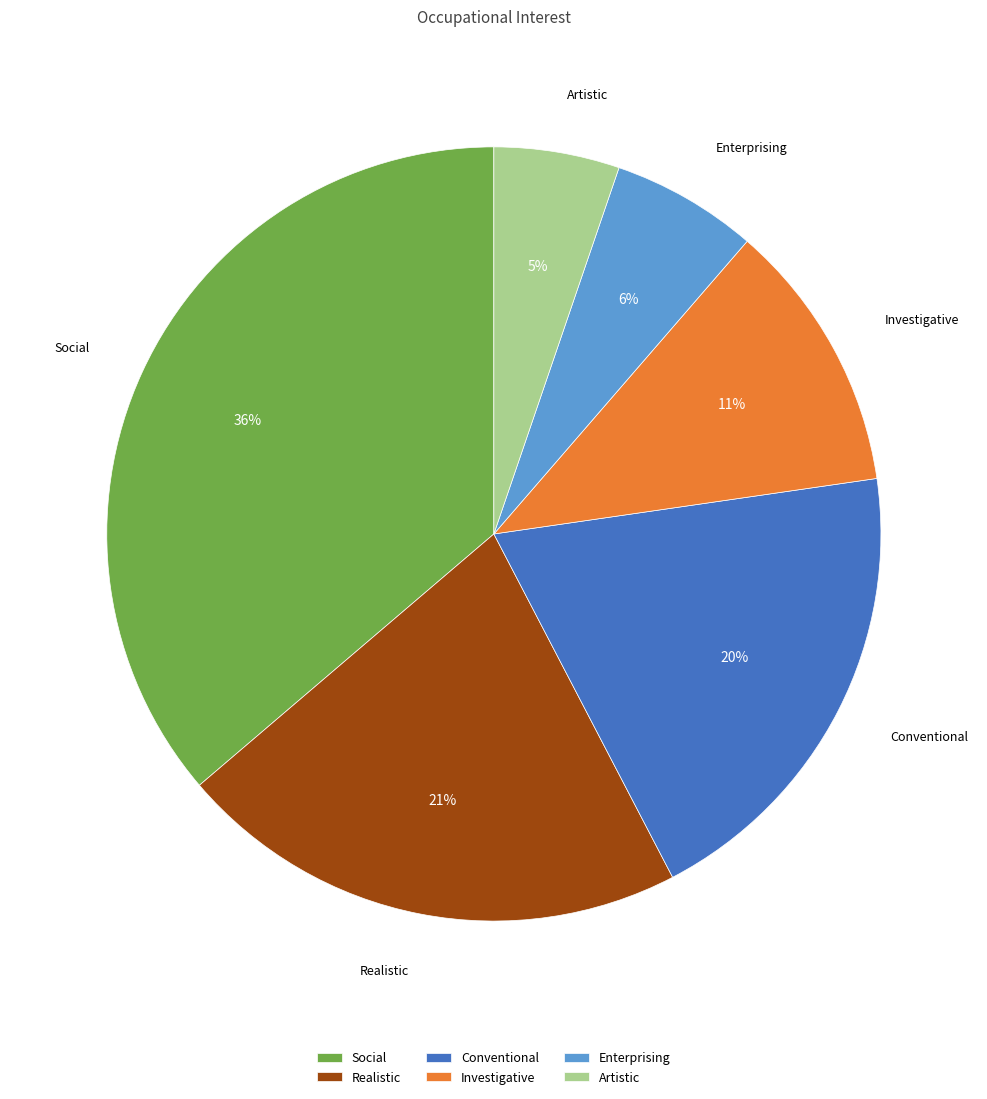

Count the number of slices in the pie.

6